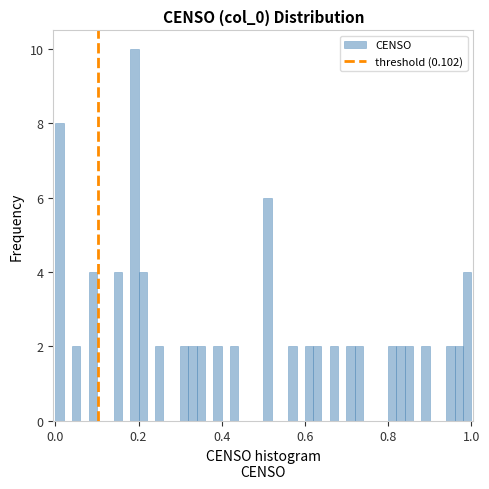

Read against the x-axis, roughly where is the centre of the tallest bar?

0.20